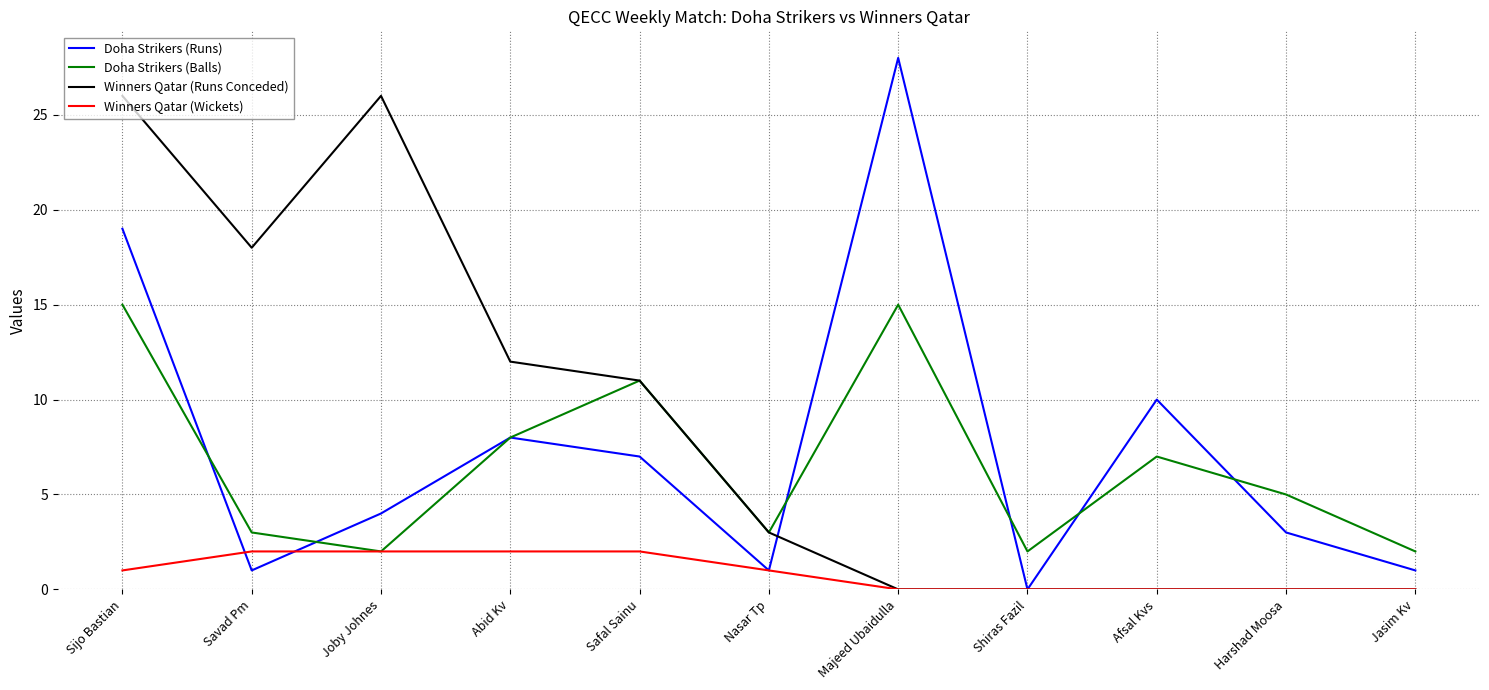

Between Safal Sainu and Jasim Kv, which series saw the biggest shift?

Winners Qatar (Runs Conceded)